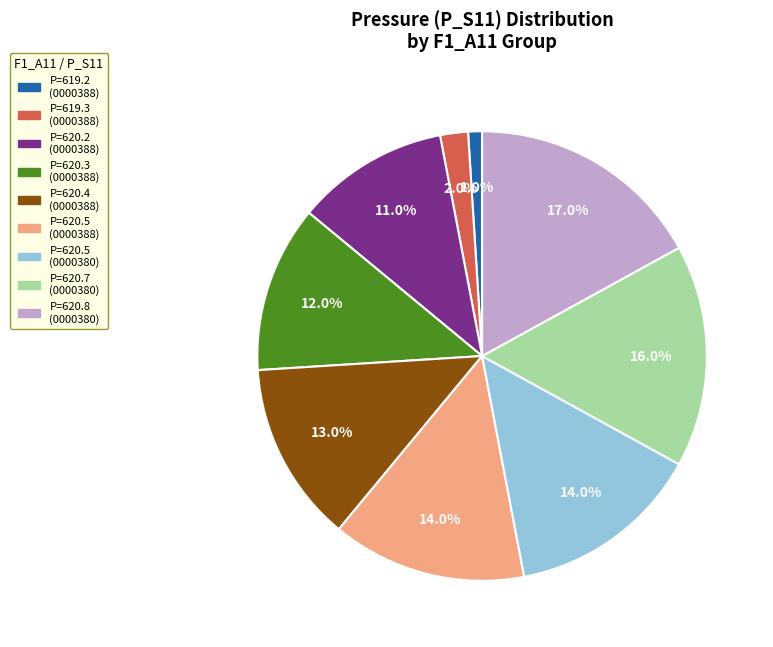

Count the number of slices in the pie.

9